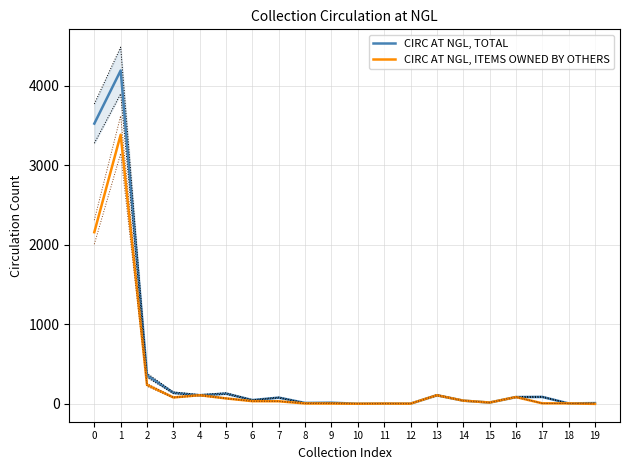

Reading left to right, transcribe all the data shown in this chart.

CIRC AT NGL, TOTAL: 0=3526	1=4194	2=359	3=140	4=109	5=130	6=48	7=79	8=12	9=15	10=2	11=4	12=3	13=109	14=41	15=17	16=86	17=88	18=6	19=10
CIRC AT NGL, ITEMS OWNED BY OTHERS: 0=2160	1=3386	2=239	3=81	4=109	5=69	6=34	7=33	8=5	9=4	10=2	11=4	12=3	13=109	14=41	15=17	16=86	17=7	18=6	19=0